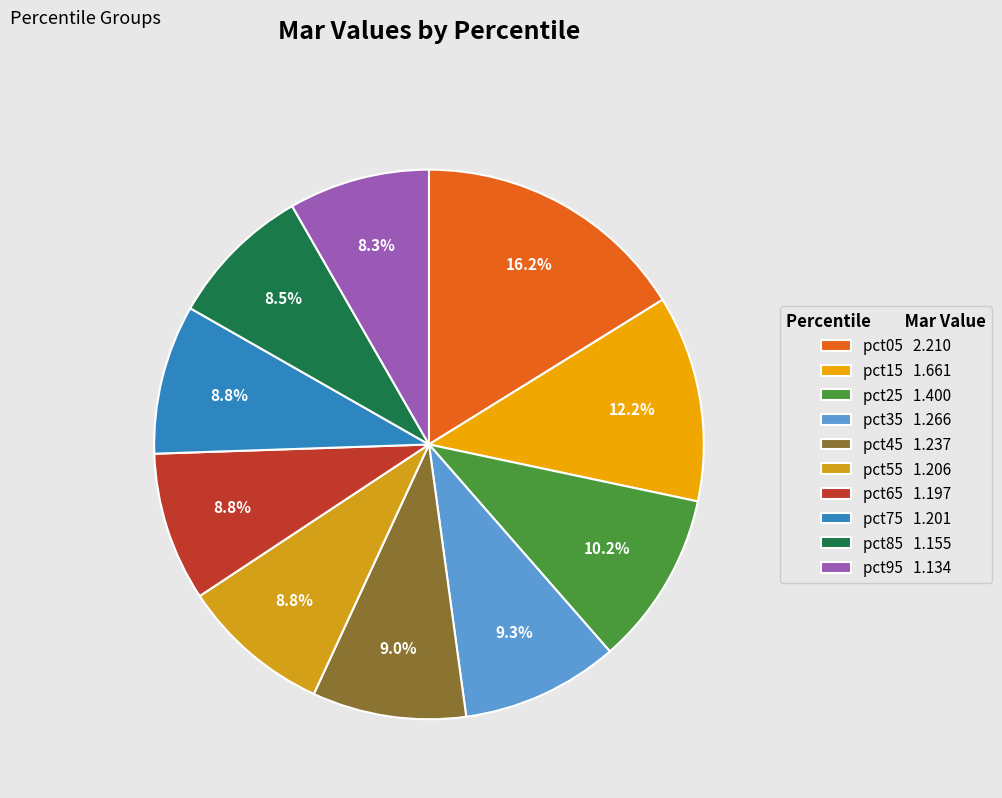

The pct15 slice represents 19% of the pie. True or false?

False